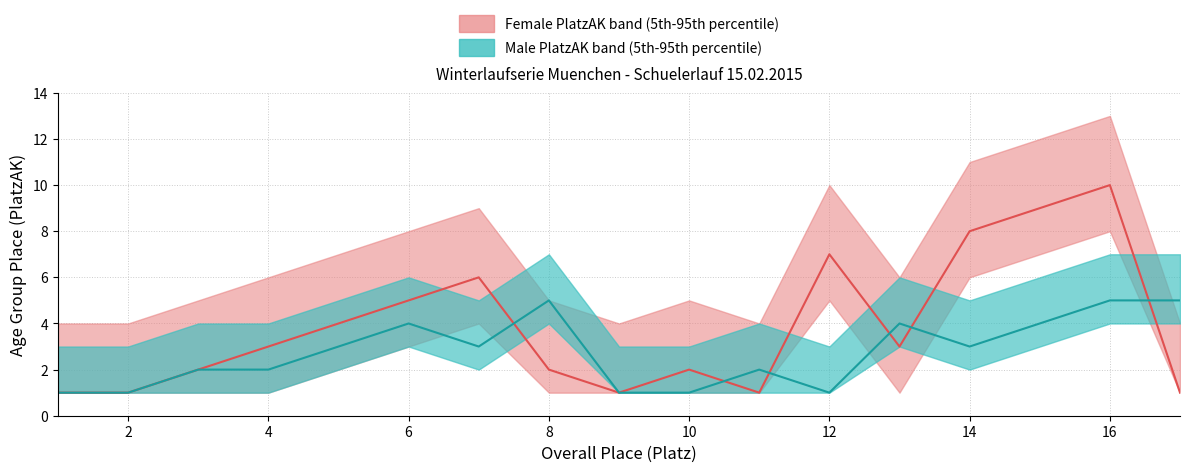

After their last crossing, which series has the higher values: PlatzAK_female or PlatzAK_male?

PlatzAK_male